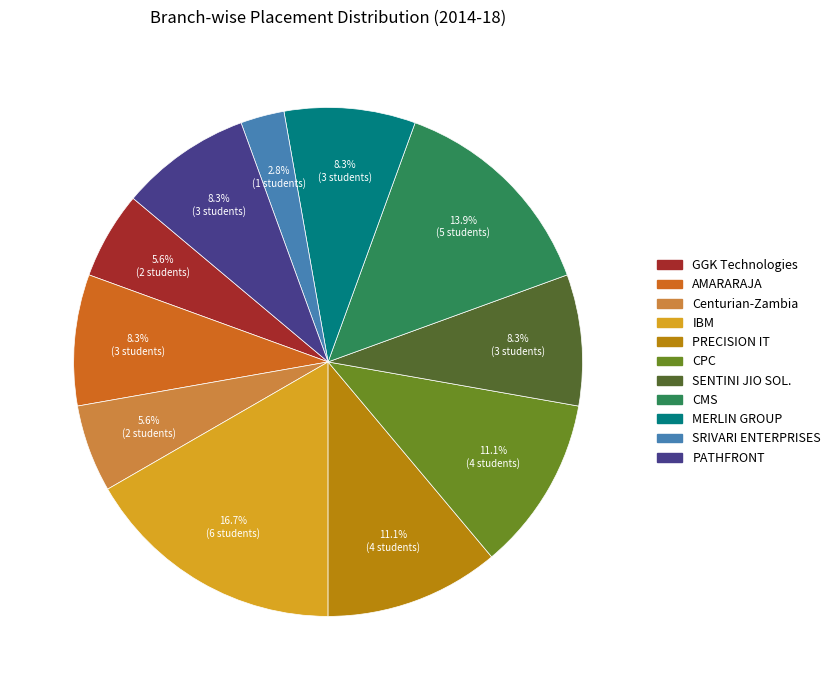

What percentage is NOT represented by IBM?

83.3%